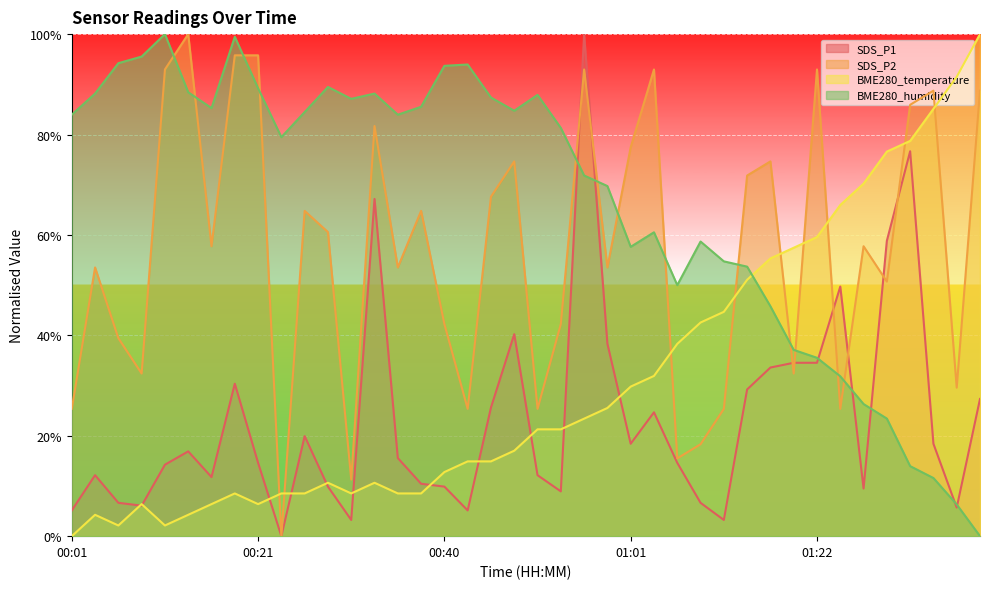

What is the difference between the maximum and second lowest values in the BME280_humidity series?

93.7